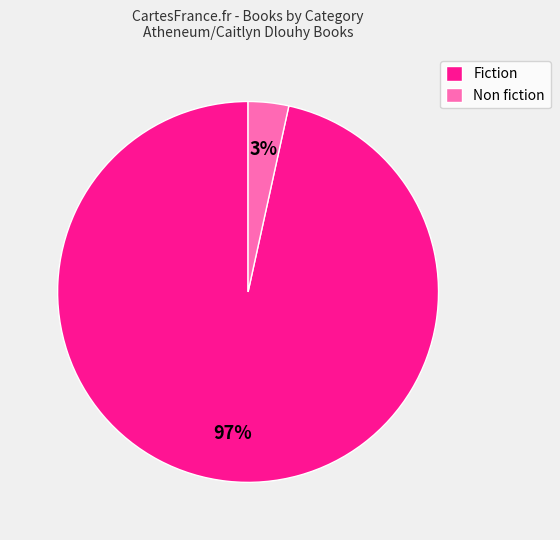

What percentage is the Fiction slice, to the nearest percent?

97%